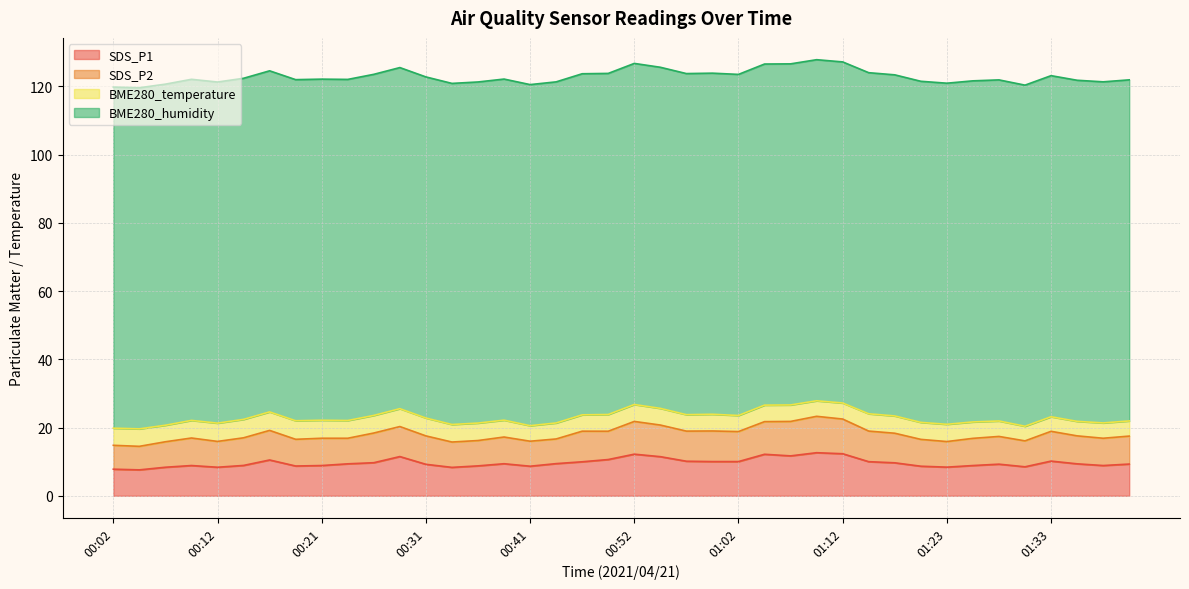

The value of SDS_P2 at 01:38 is 8.0. True or false?

True